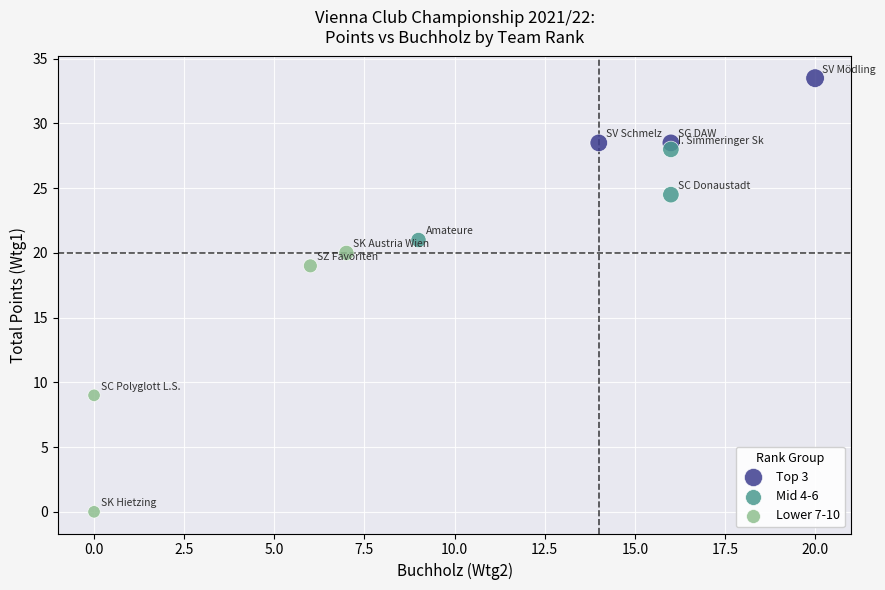

Which series reaches the maximum Y coordinate?

Top 3